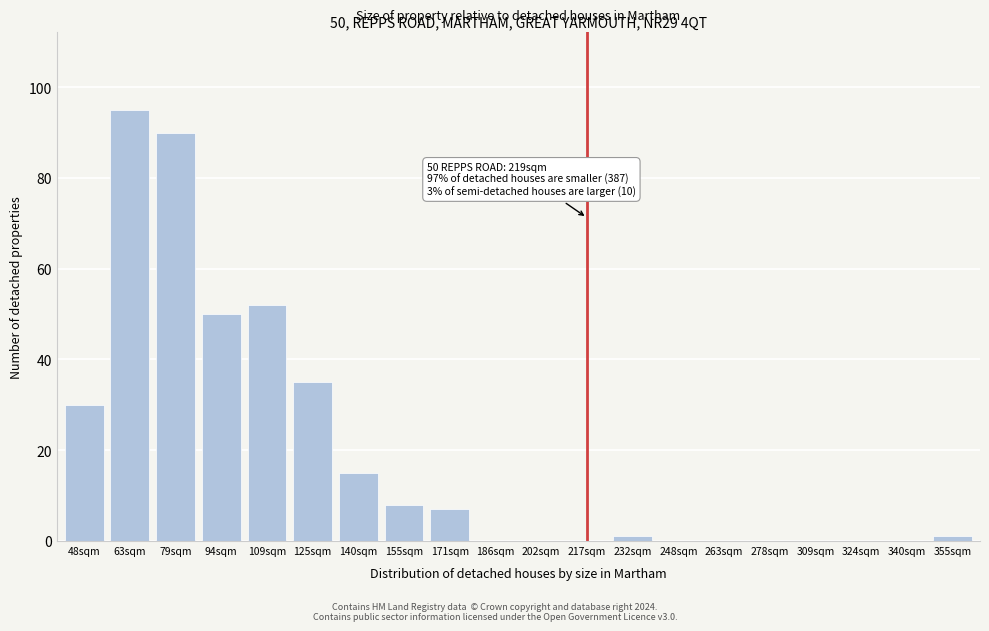

Reading left to right, transcribe all the data shown in this chart.

48sqm=30	63sqm=95	79sqm=90	94sqm=50	109sqm=52	125sqm=35	140sqm=15	155sqm=8	171sqm=7	186sqm=0	202sqm=0	217sqm=0	232sqm=1	248sqm=0	263sqm=0	278sqm=0	309sqm=0	324sqm=0	340sqm=0	355sqm=1